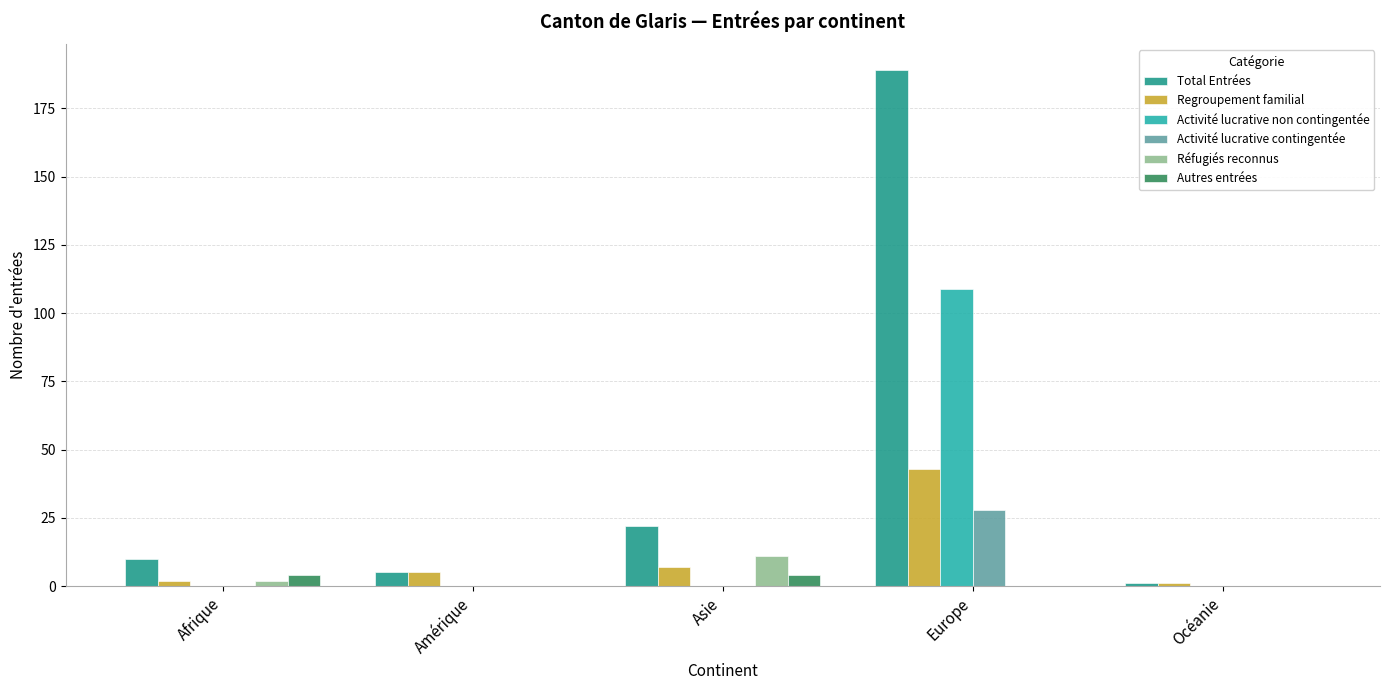

Which category has the highest value across all series?

Europe